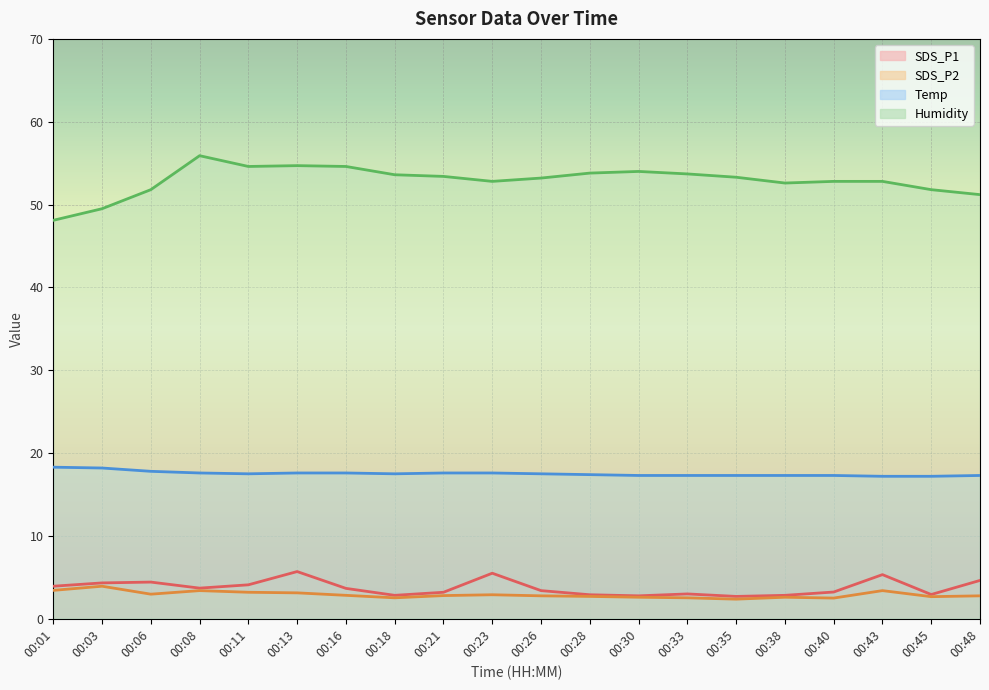

What is the sum of all Temp values?

350.4